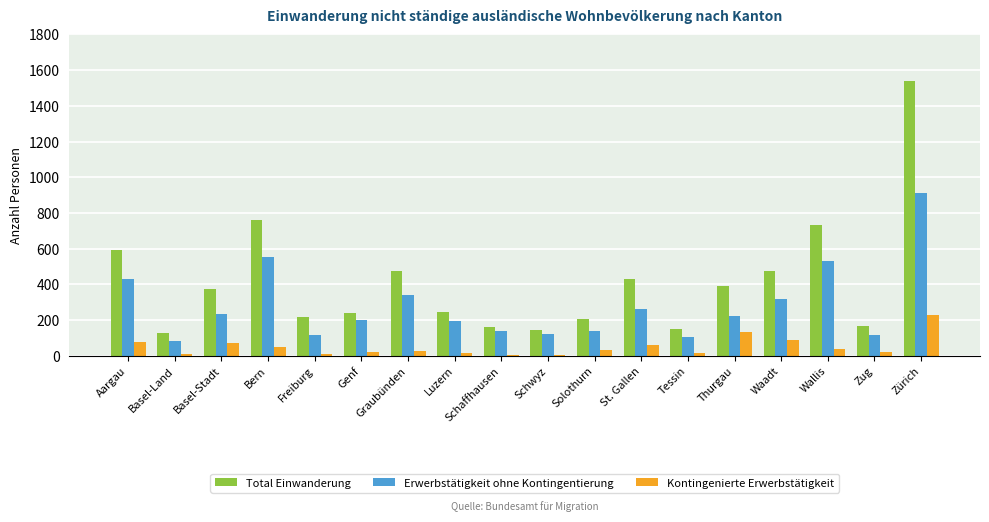

Which series changed the most between Basel-Stadt and Solothurn?

Total Einwanderung